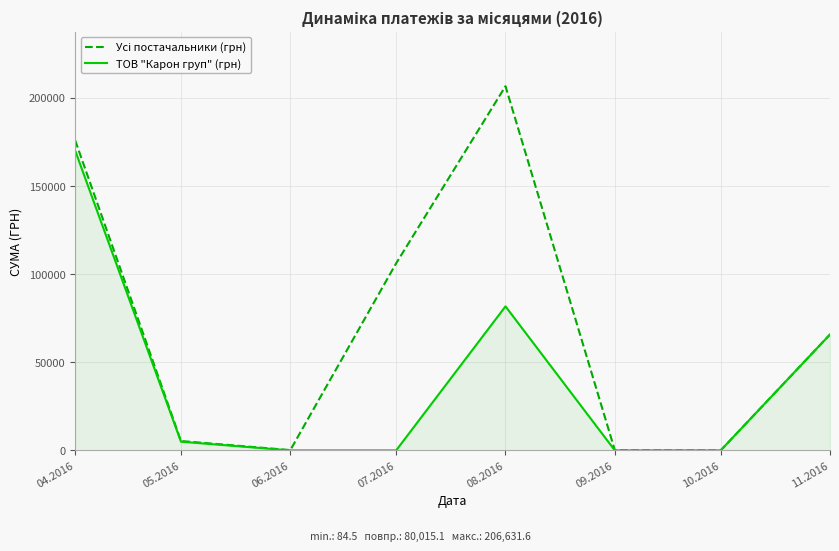

The value of ТОВ "Карон груп" (грн) at 11.2016 is 45872.7. True or false?

False